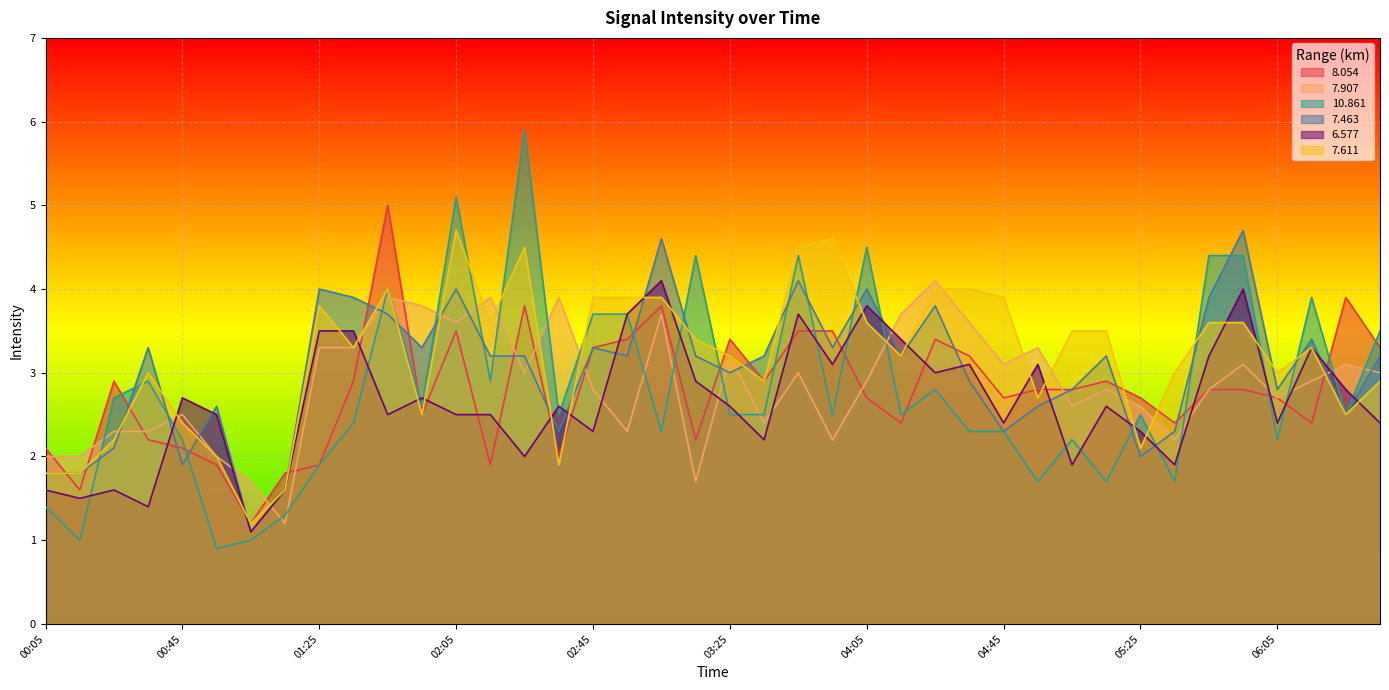

Which series has the largest total across all categories?

7.611